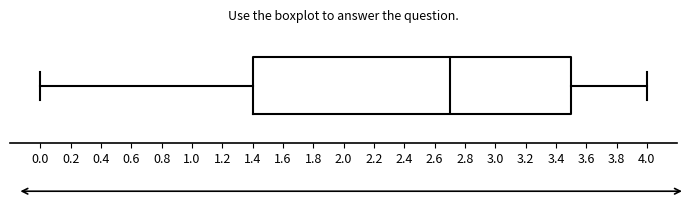

Where does the left whisker of the box end on the x-axis? The values are not printed on the chart, so give them approximately, as read against the axis.

0.0